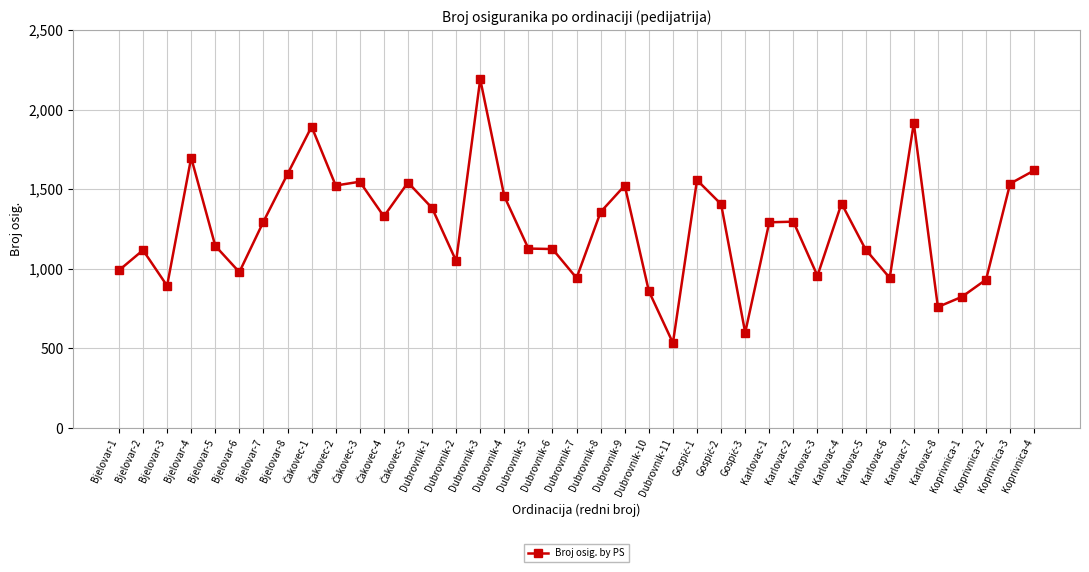

What is the maximum value shown in the chart?

2191